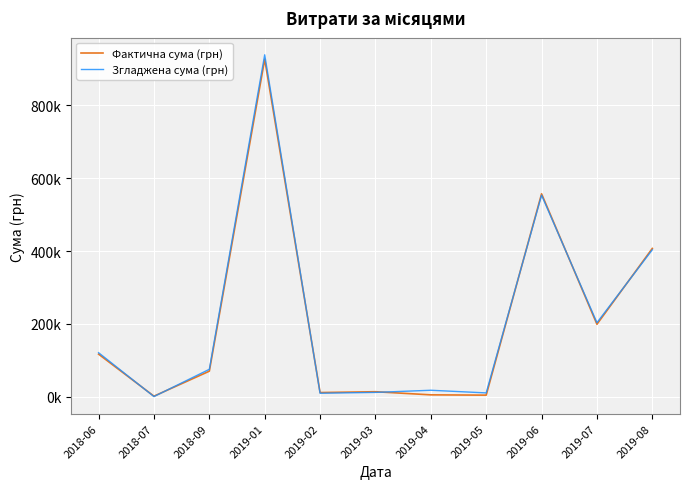

How many data points in Фактична сума (грн) are less than 69940?

5